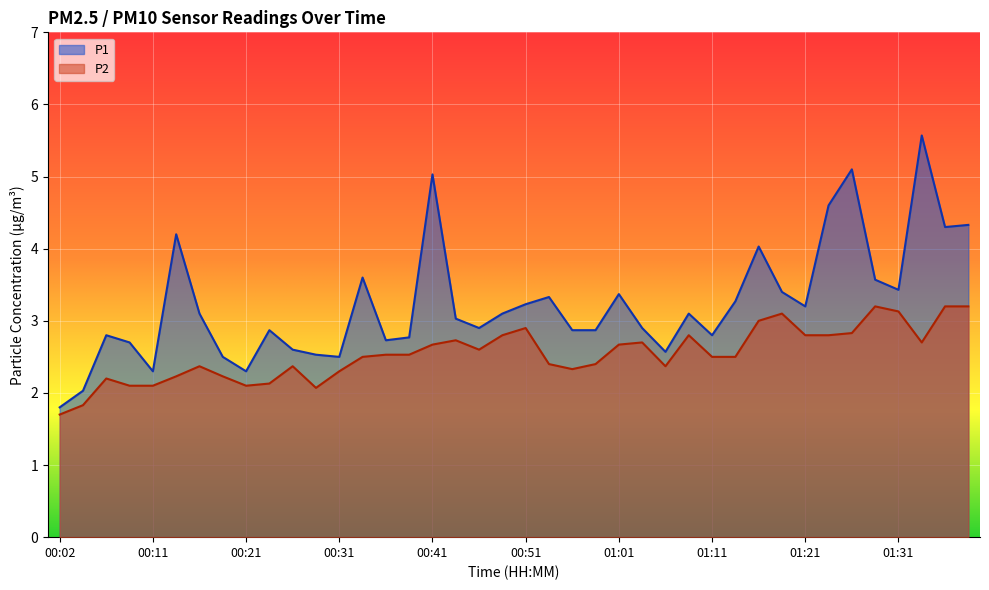

Which series has the largest range (max minus min)?

P1